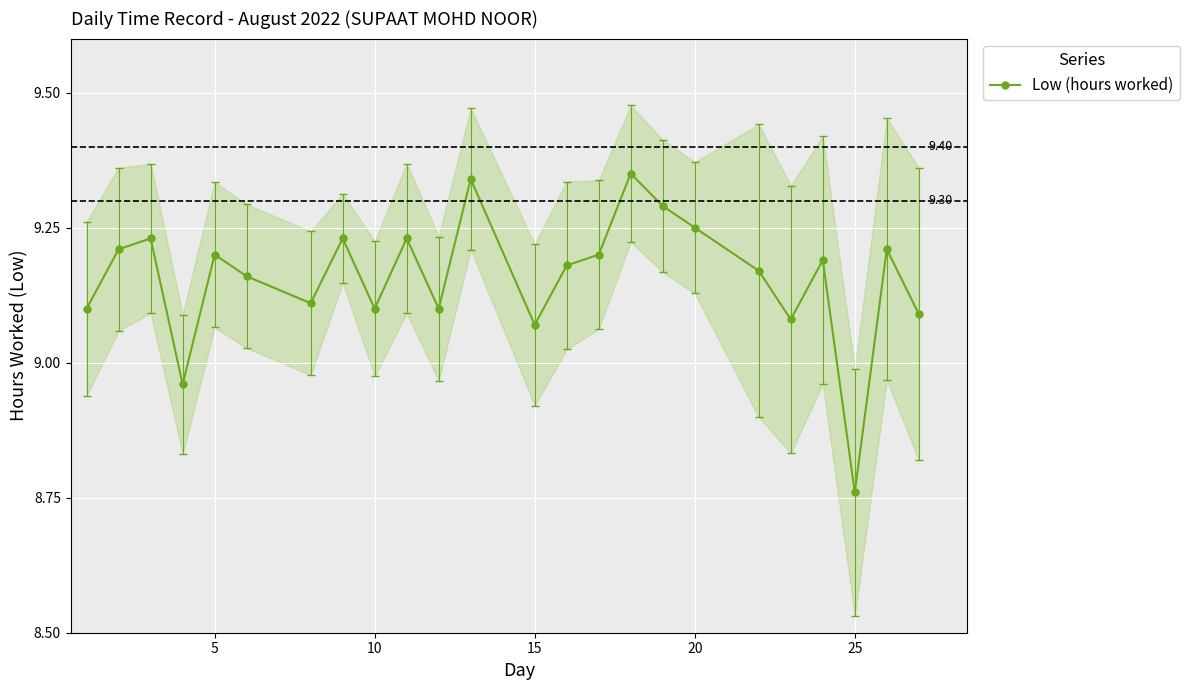

True or false: Low (hours worked) has more than 0 points higher than both neighbors.

True